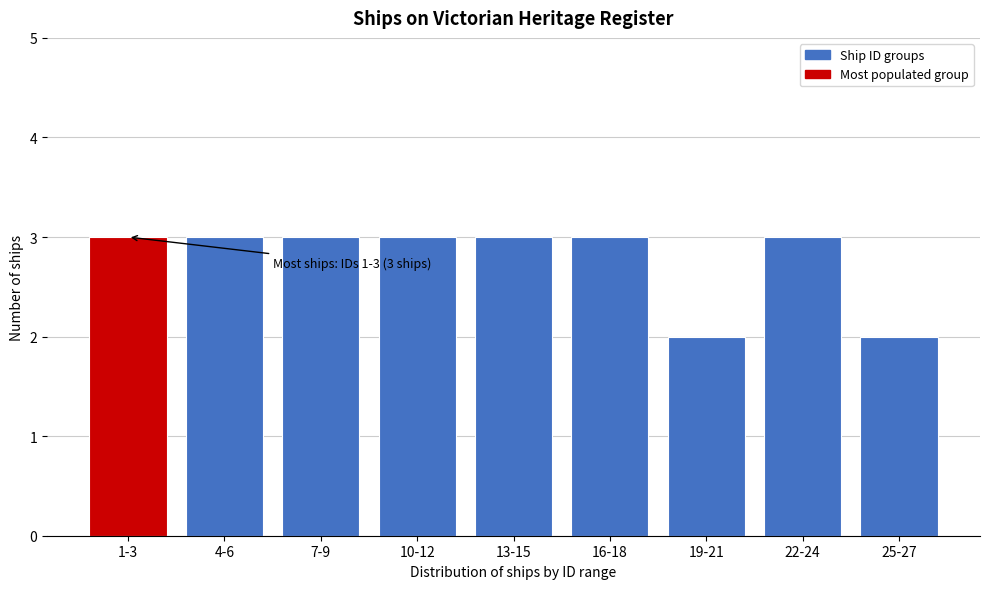

Reading left to right, transcribe all the data shown in this chart.

3	3	3	3	3	3	2	3	2